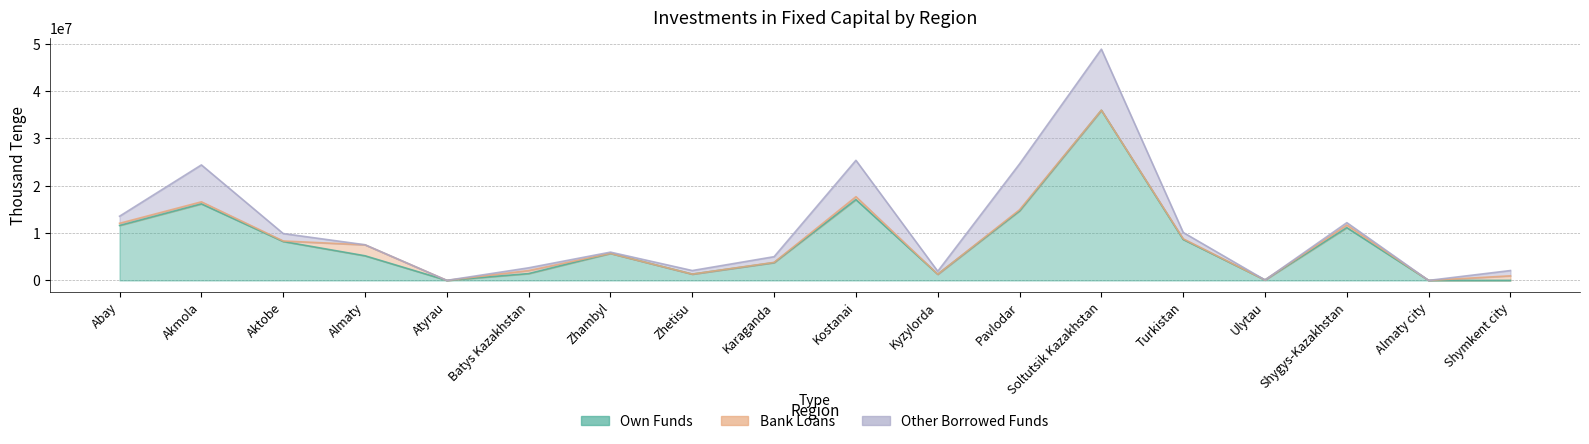

What is the maximum value shown in the chart?

35961714